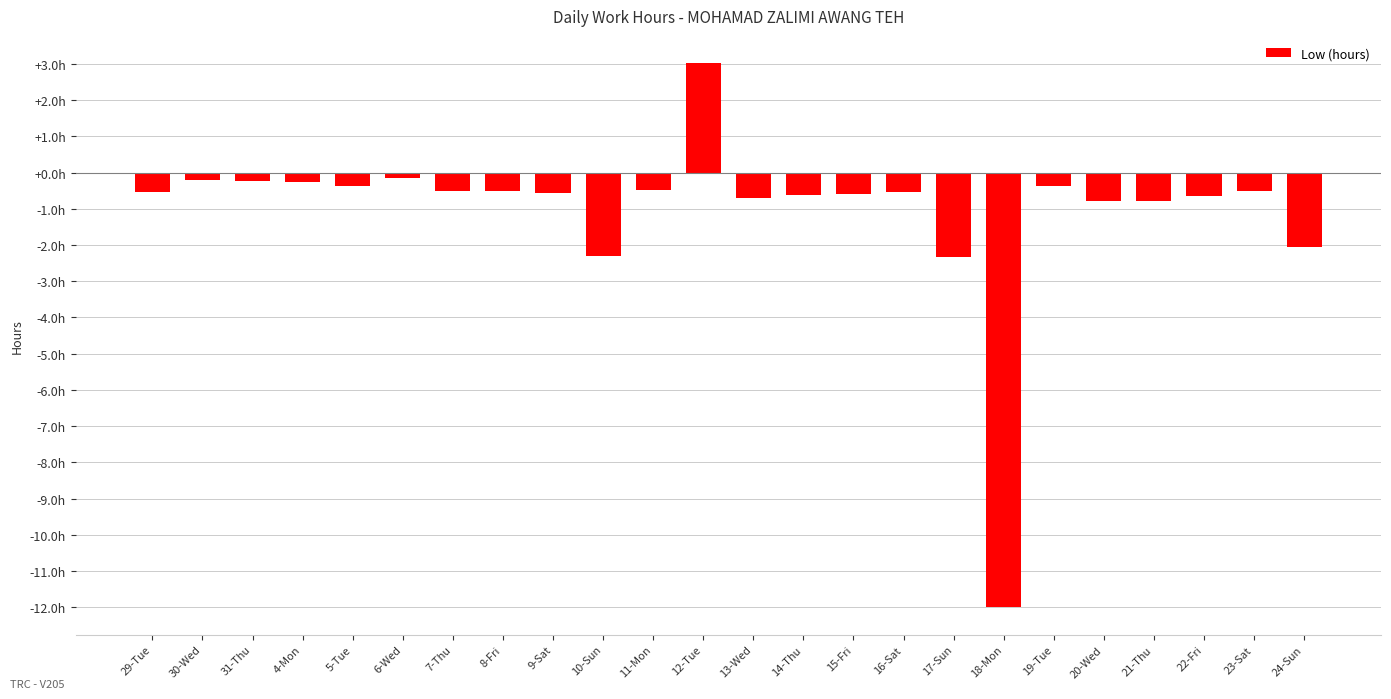

List the labels in order of value, largest first.

12-Tue, 6-Wed, 30-Wed, 31-Thu, 4-Mon, 19-Tue, 5-Tue, 11-Mon, 7-Thu, 8-Fri, 23-Sat, 29-Tue, 16-Sat, 9-Sat, 15-Fri, 14-Thu, 22-Fri, 13-Wed, 20-Wed, 21-Thu, 24-Sun, 10-Sun, 17-Sun, 18-Mon